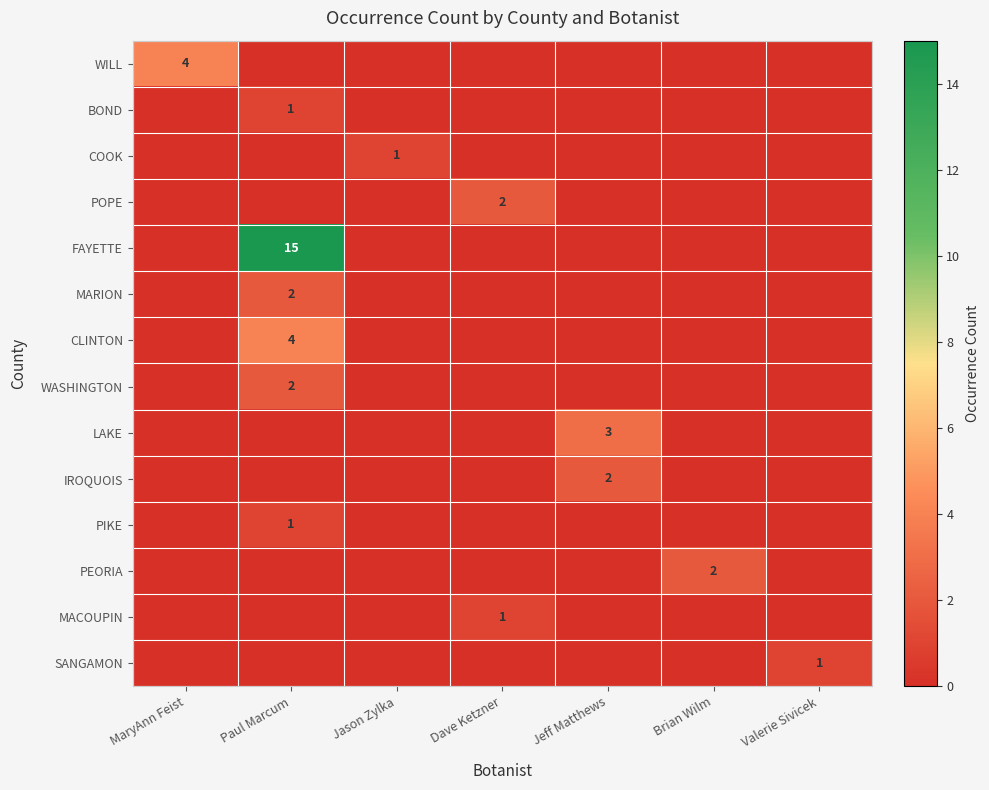

The PIKE series shows 0 at Paul Marcum. True or false?

False